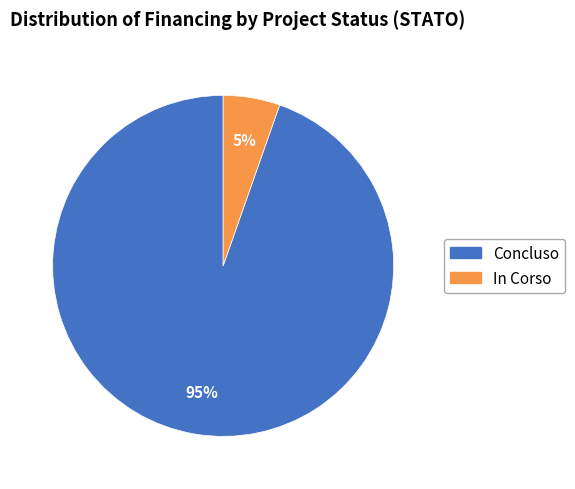

Which slice represents more than half of the pie?

Concluso